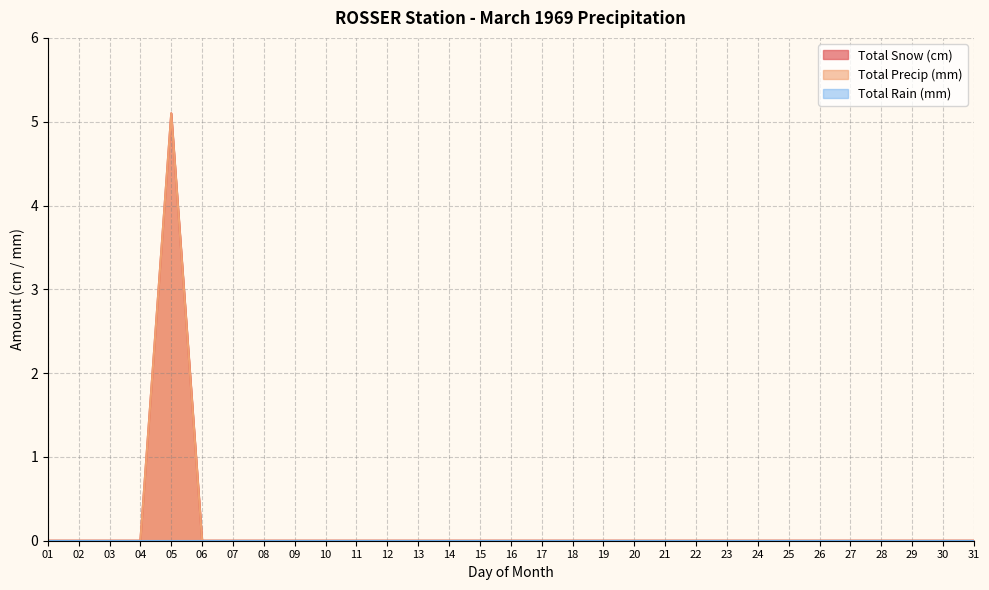

Does the chart display data point markers on the line(s)?

No